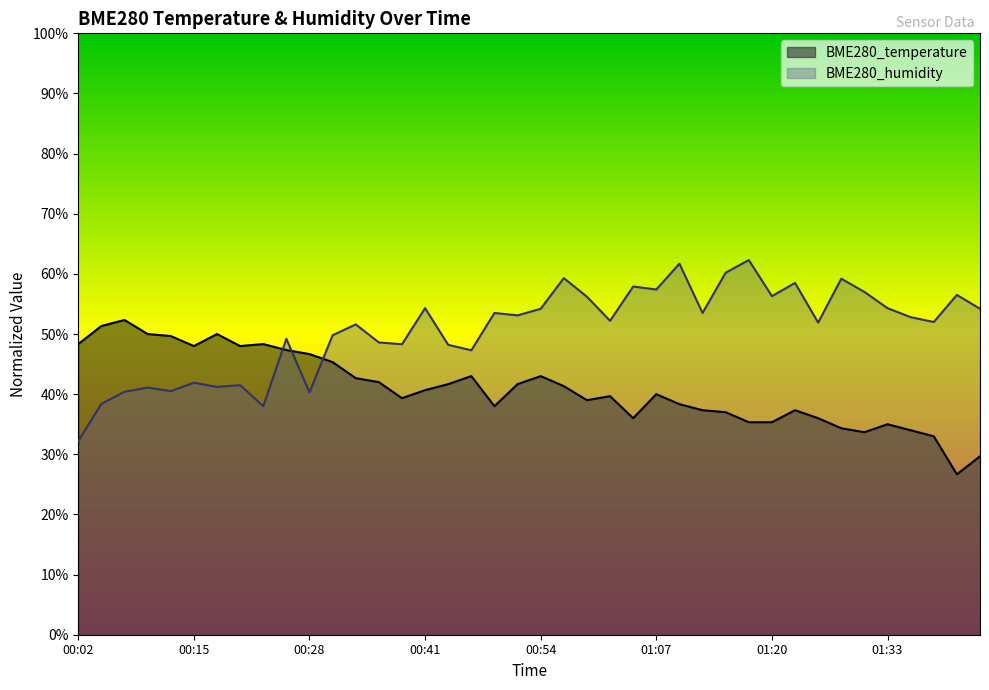

What position from the left is 01:17?

30